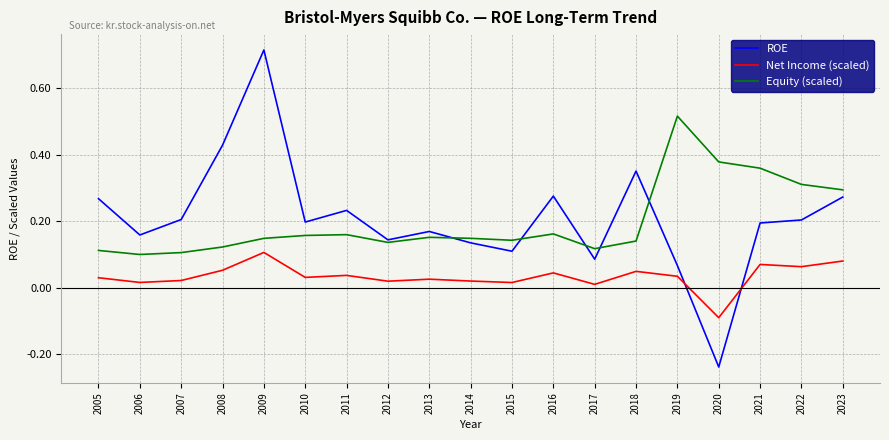

Which series has the largest total across all categories?

ROE